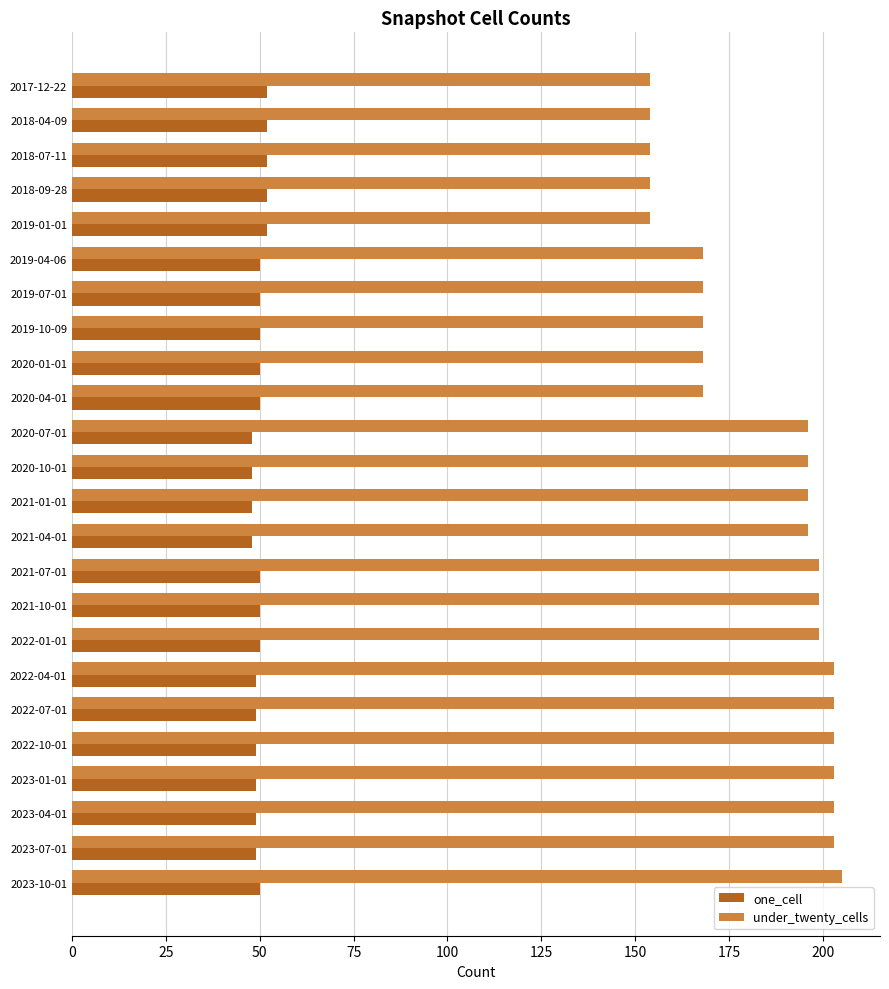

What is the minimum value shown in the chart?

48